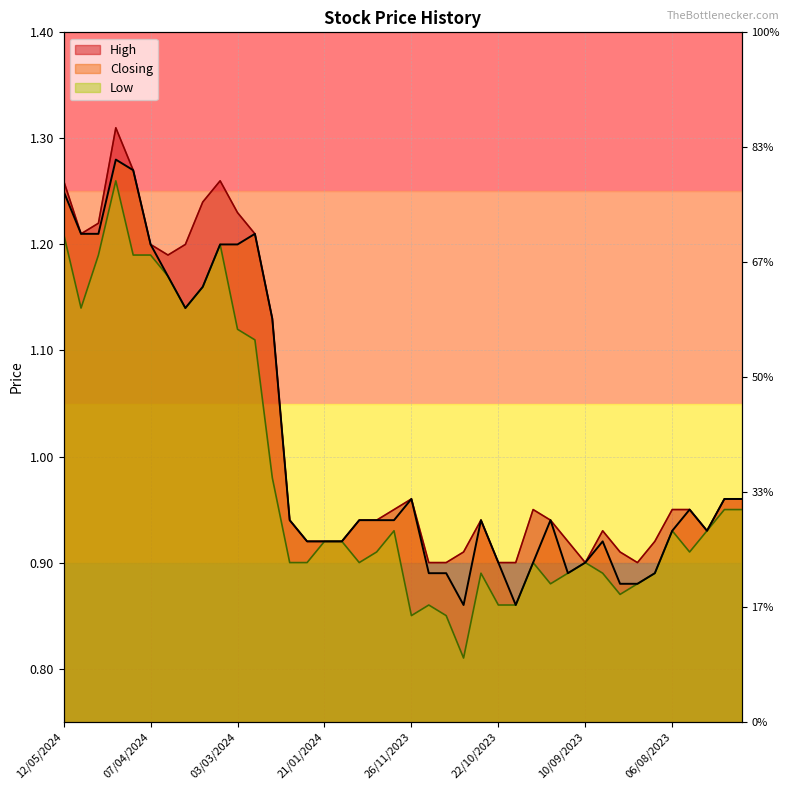

Reading left to right, what are all the values shown in this chart?

High: 1.3	1.2	1.2	1.3	1.3	1.2	1.2	1.2	1.2	1.3	1.2	1.2	1.1	0.9	0.9	0.9	0.9	0.9	0.9	0.9	1.0	0.9	0.9	0.9	0.9	0.9	0.9	0.9	0.9	0.9	0.9	0.9	0.9	0.9	0.9	0.9	0.9	0.9	1.0	1.0
Low: 1.2	1.1	1.2	1.3	1.2	1.2	1.2	1.1	1.2	1.2	1.1	1.1	1.0	0.9	0.9	0.9	0.9	0.9	0.9	0.9	0.8	0.9	0.8	0.8	0.9	0.9	0.9	0.9	0.9	0.9	0.9	0.9	0.9	0.9	0.9	0.9	0.9	0.9	0.9	0.9
Closing: 1.2	1.2	1.2	1.3	1.3	1.2	1.2	1.1	1.2	1.2	1.2	1.2	1.1	0.9	0.9	0.9	0.9	0.9	0.9	0.9	1.0	0.9	0.9	0.9	0.9	0.9	0.9	0.9	0.9	0.9	0.9	0.9	0.9	0.9	0.9	0.9	0.9	0.9	1.0	1.0